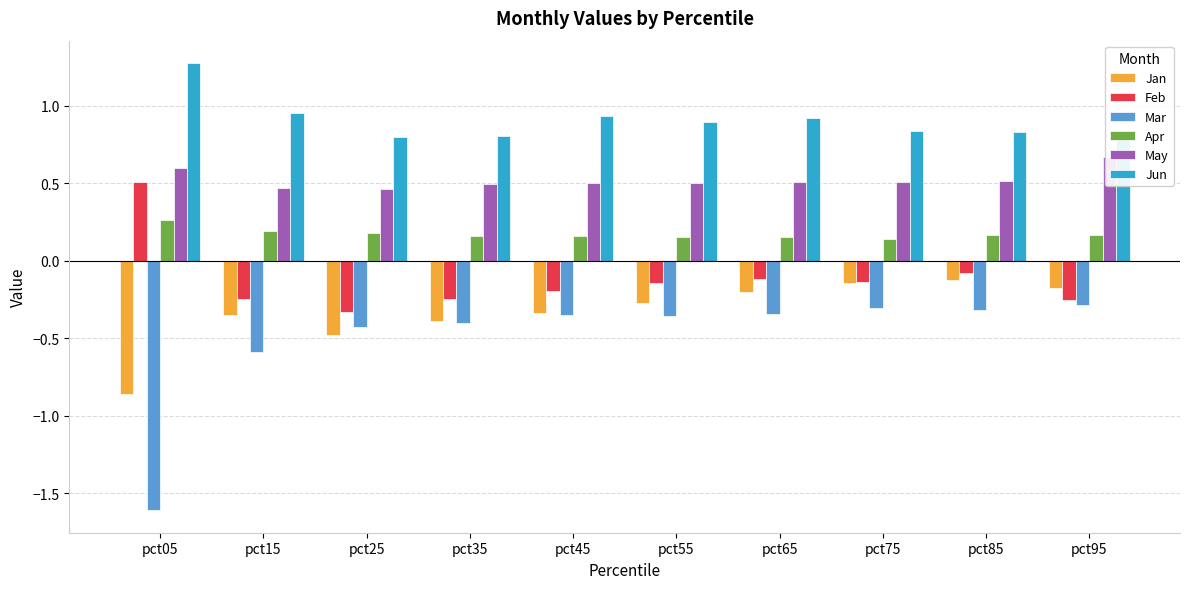

What is the value of the Jun bar at the 7th from the left?

0.9